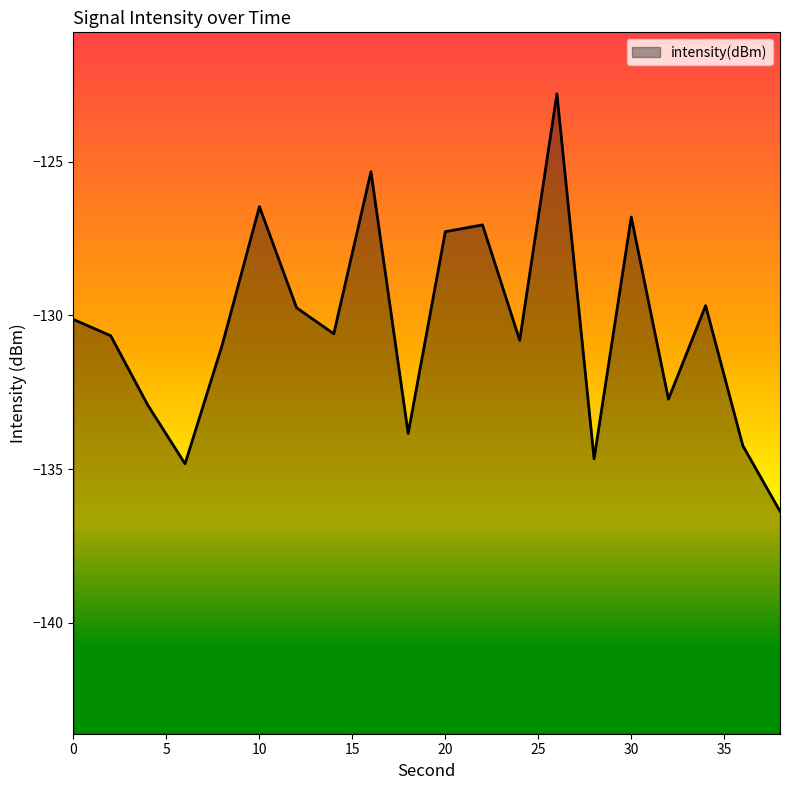

True or false: the data shows -213.2 at 18.

False